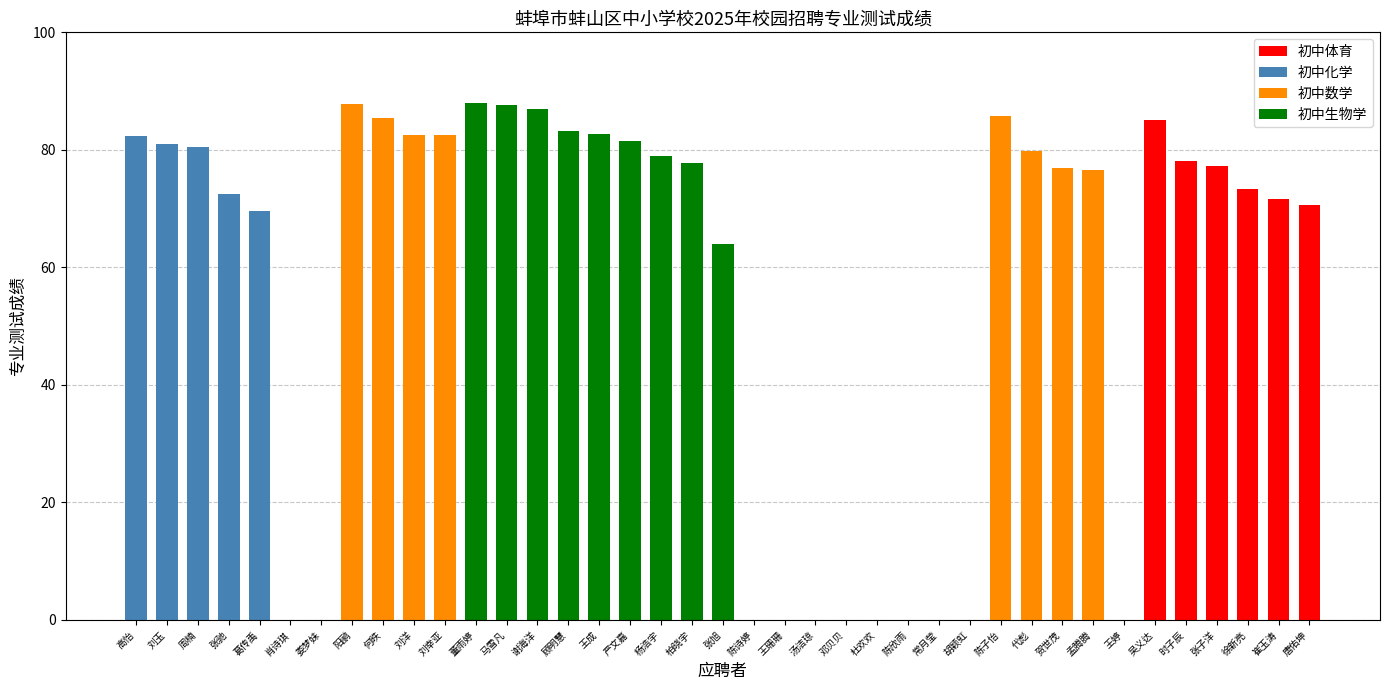

Between 张驰 and 汤洁琼, which is larger?

张驰